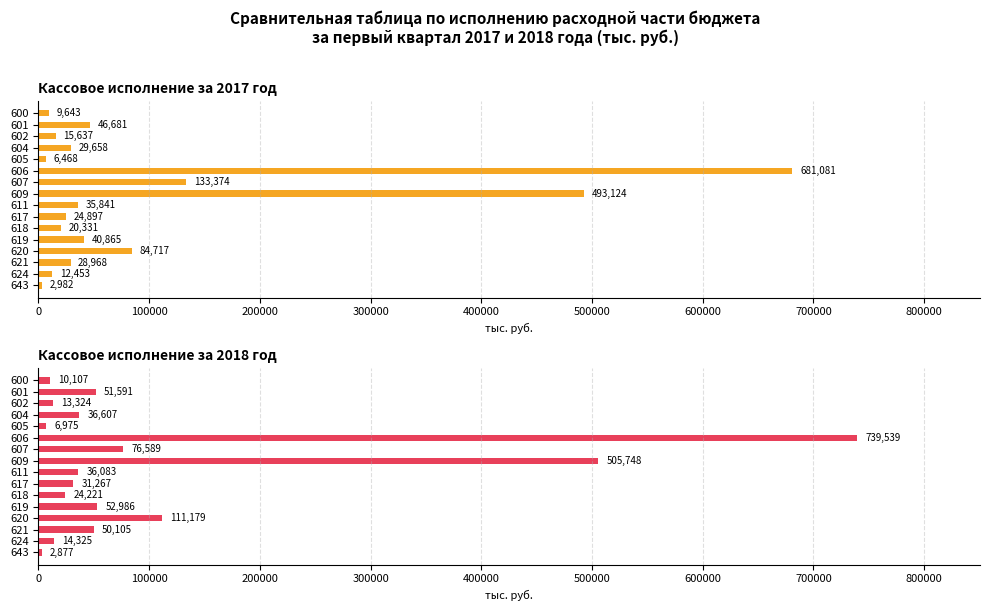

Reading left to right, what are all the values shown in this chart?

Кассовое исполнение за  2017 год: 9643	46681	15637	29658	6468	681081	133374	493124	35841	24897	20331	40865	84717	28968	12453	2982
Кассовое исполнение за  2018 год: 10107	51591	13324	36607	6975	739539	76589	505748	36083	31267	24221	52986	111179	50105	14325	2877